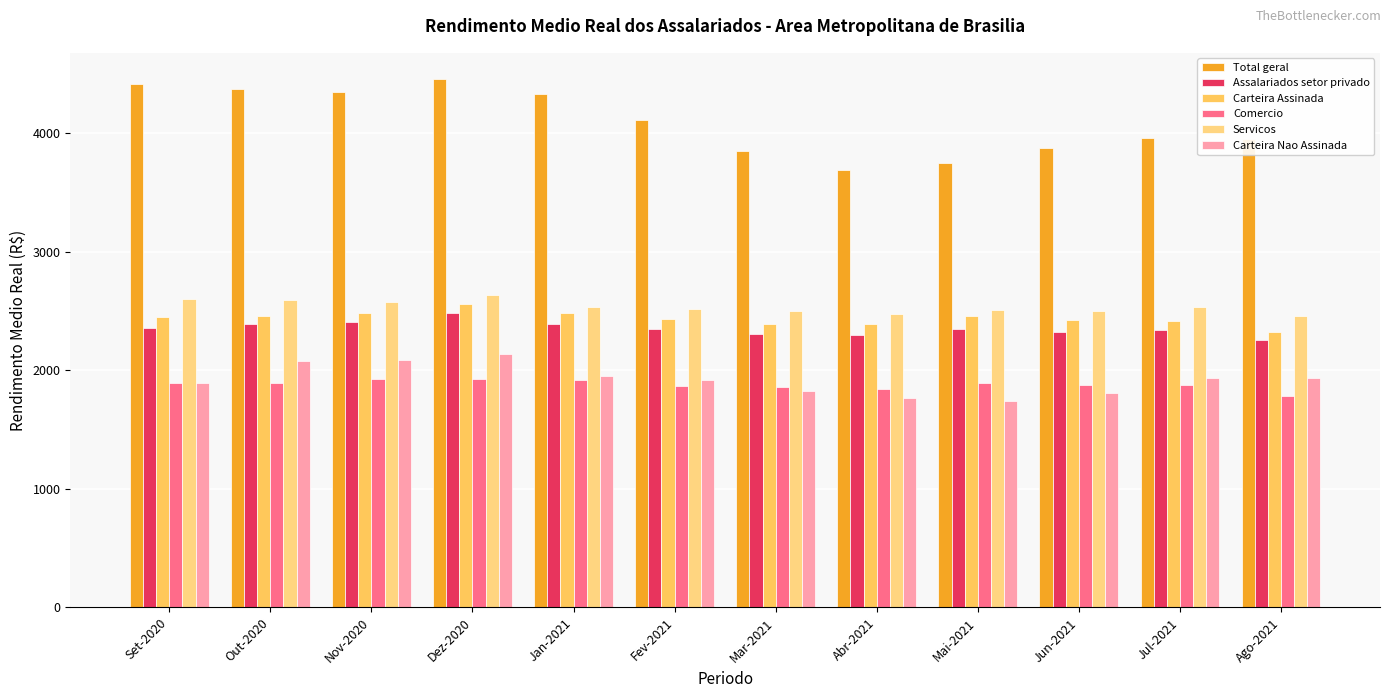

Between Dez-2020 and Fev-2021, which series saw the biggest shift?

Total geral